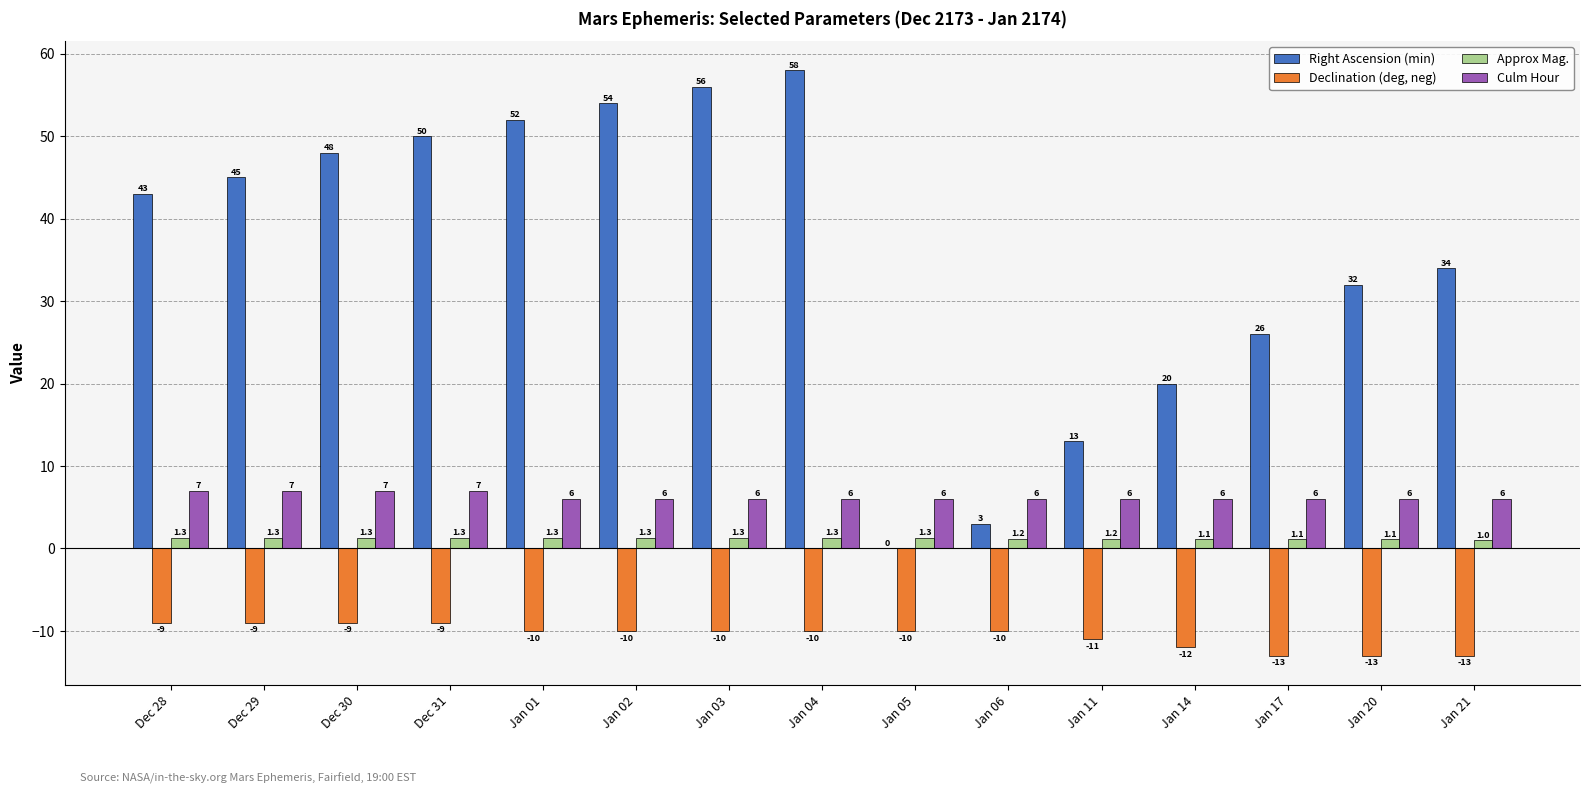

At which category is the sum across all series the highest?

Jan 04